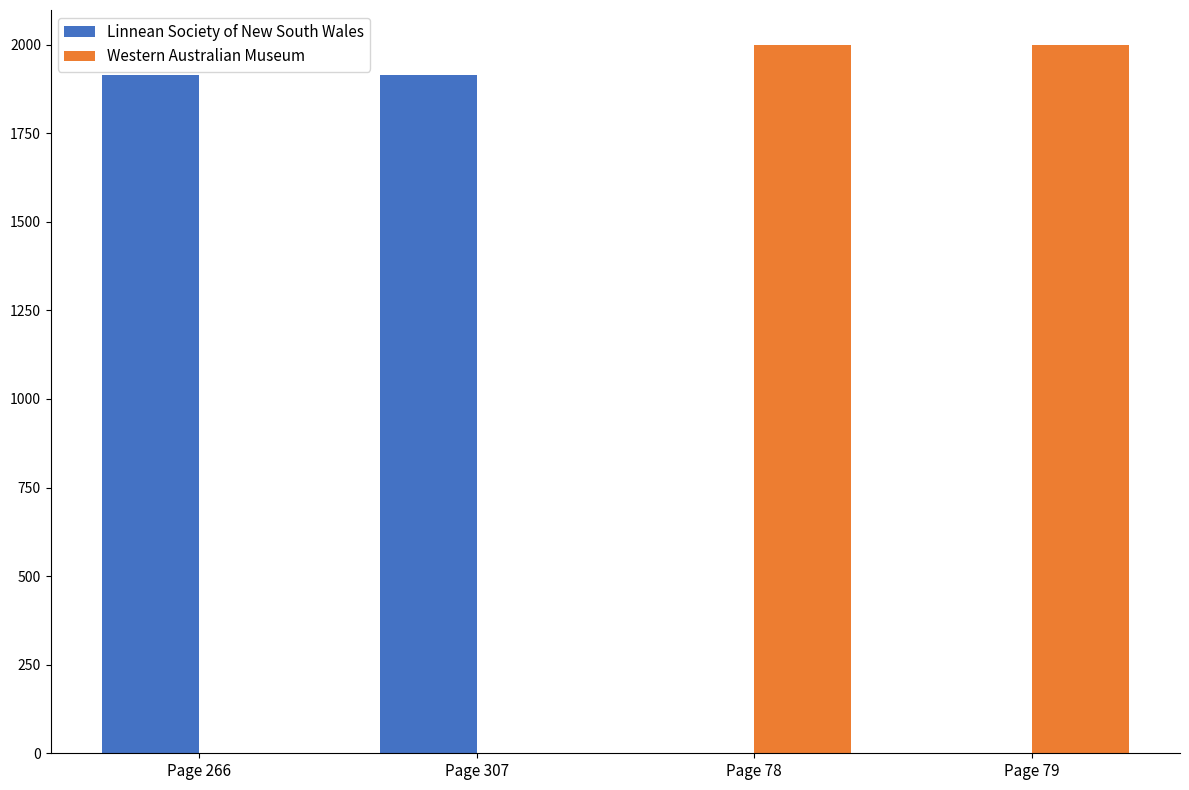

What is the highest value of the Linnean Society of New South Wales series?

1914